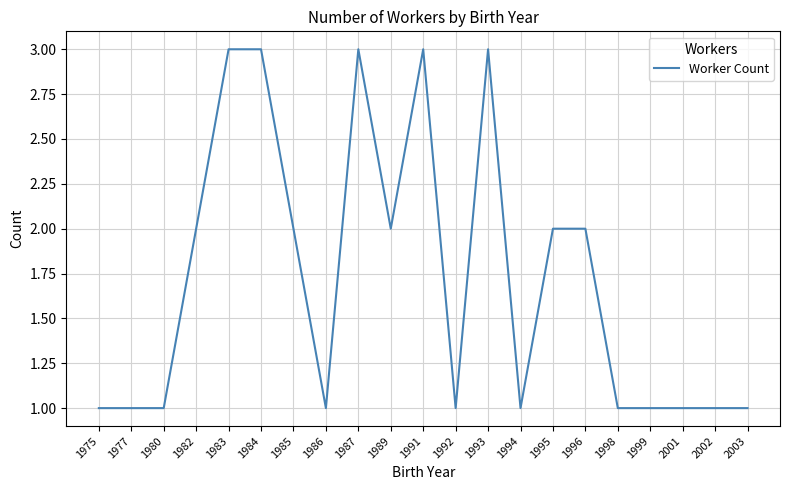

True or false: the data shows 3 at 1991.

True